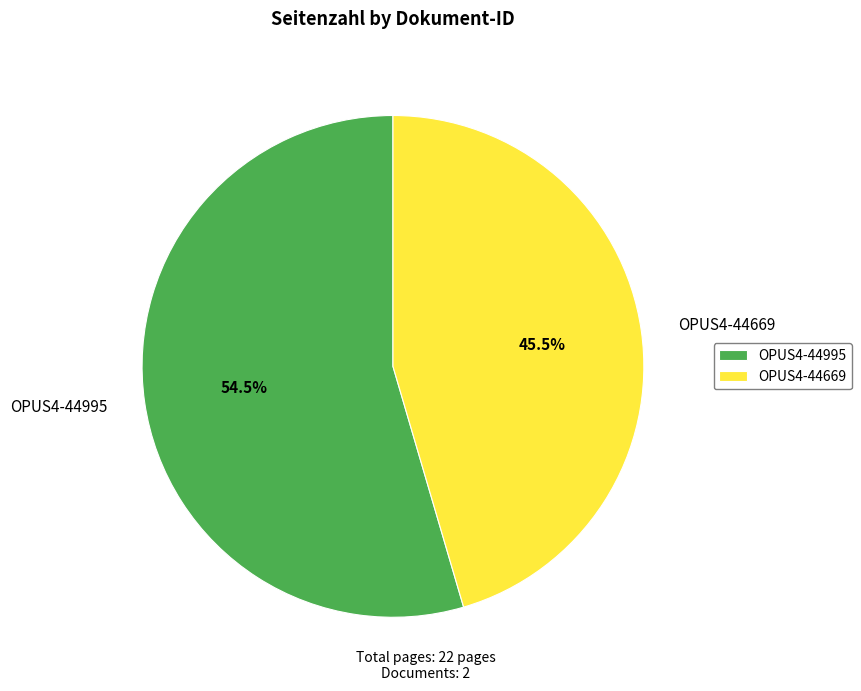

To the nearest percent, what is the combined percentage of OPUS4-44669 and OPUS4-44995?

100%